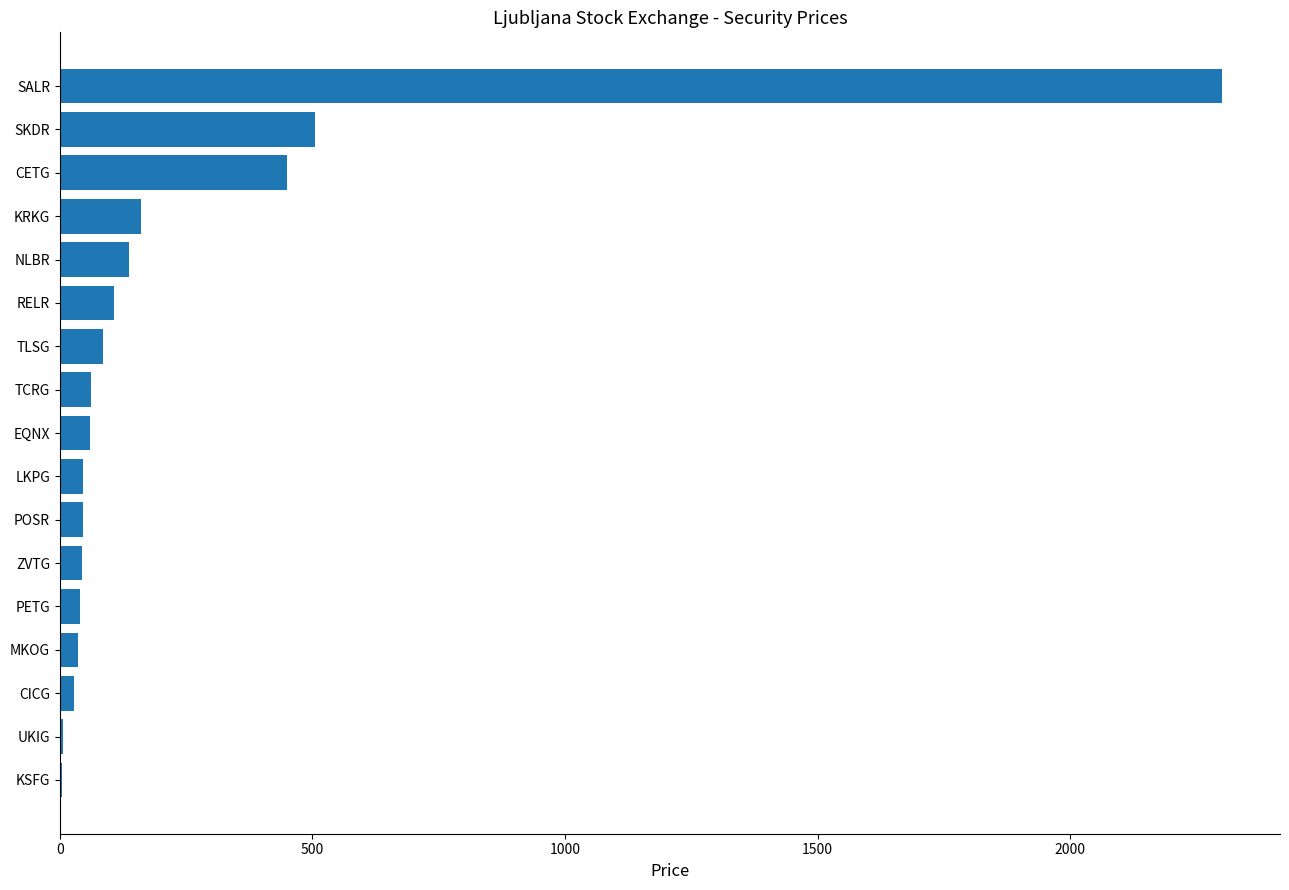

What is the ratio of the value at EQNX to the value at KRKG?

0.4